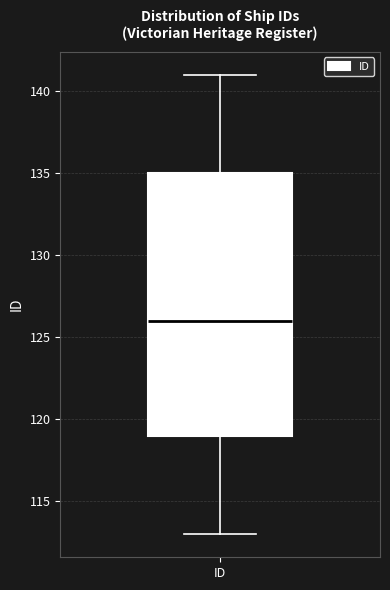

Transcribe this box plot: give where the median line is, the range the box spans, and where the two whiskers end, as read against the y-axis. The values are not printed on the chart, so give them approximately, as read against the axis.

median 126, box 119 to 135, whiskers 113 to 141